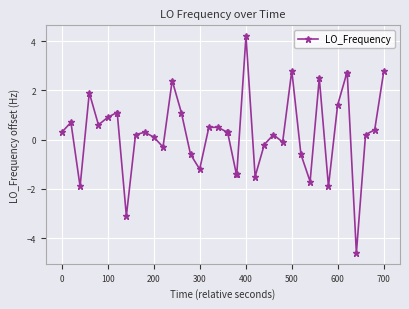

What is the sum of all values?

11.7